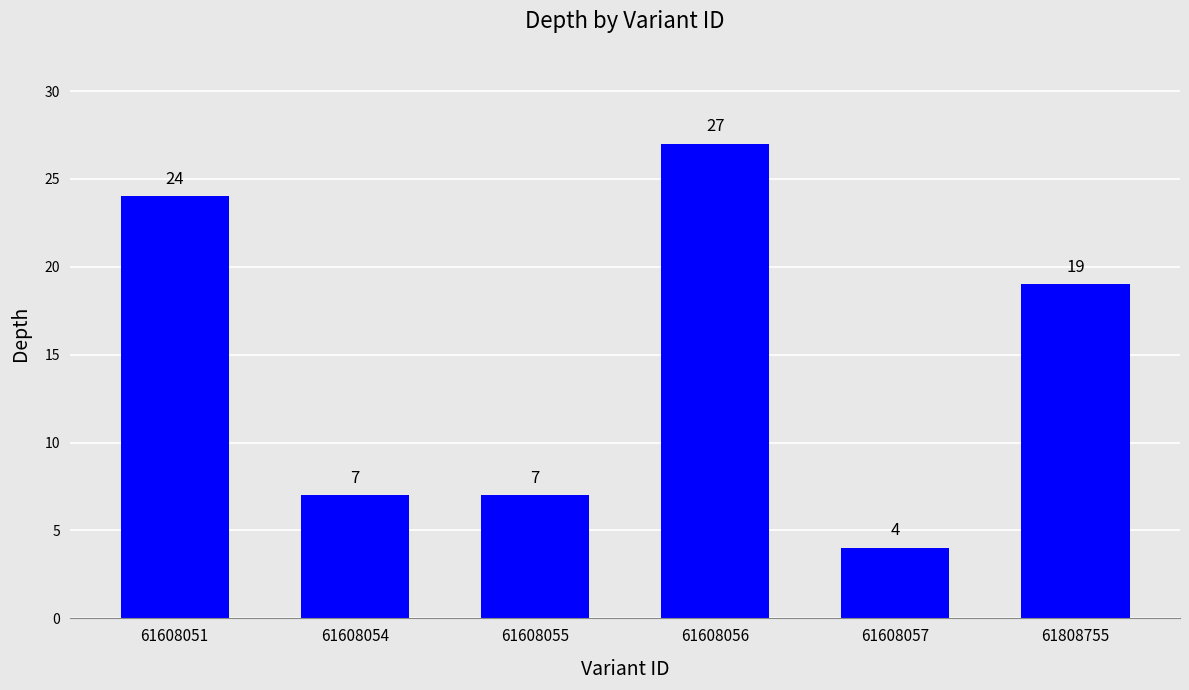

Where does the data first go above 19?

61608051